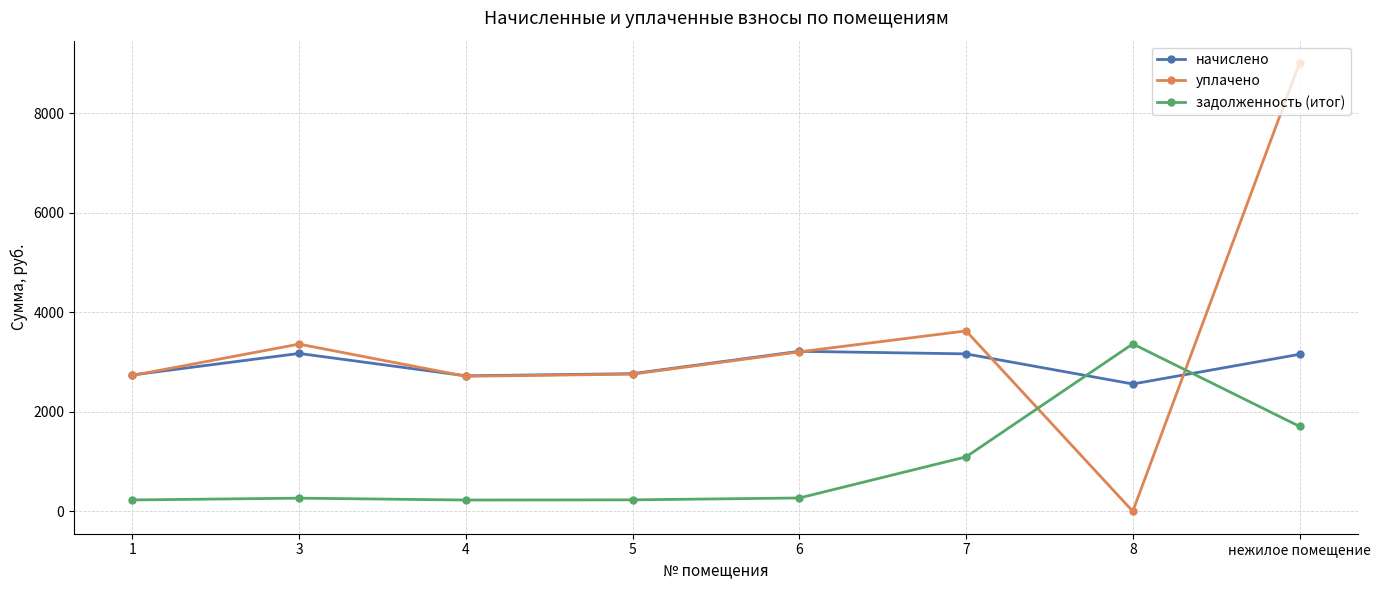

The value of начислено at 1 is 2738.9. True or false?

True